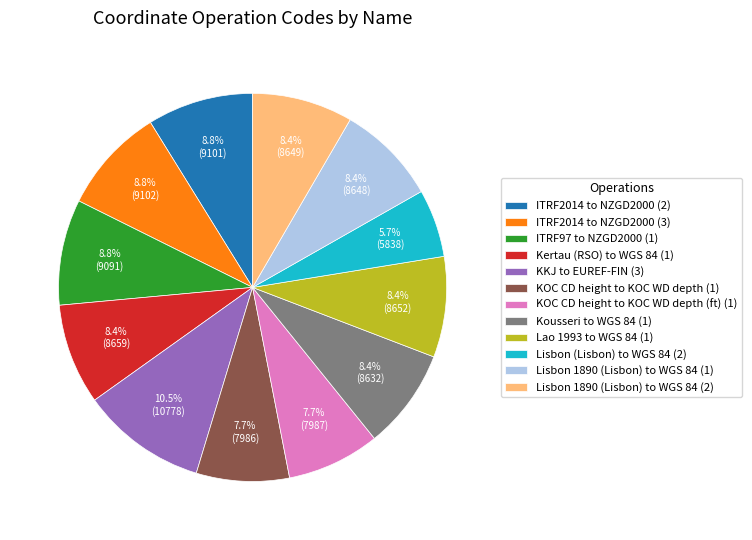

Which category has the smallest portion of the pie?

Lisbon (Lisbon) to WGS 84 (2)